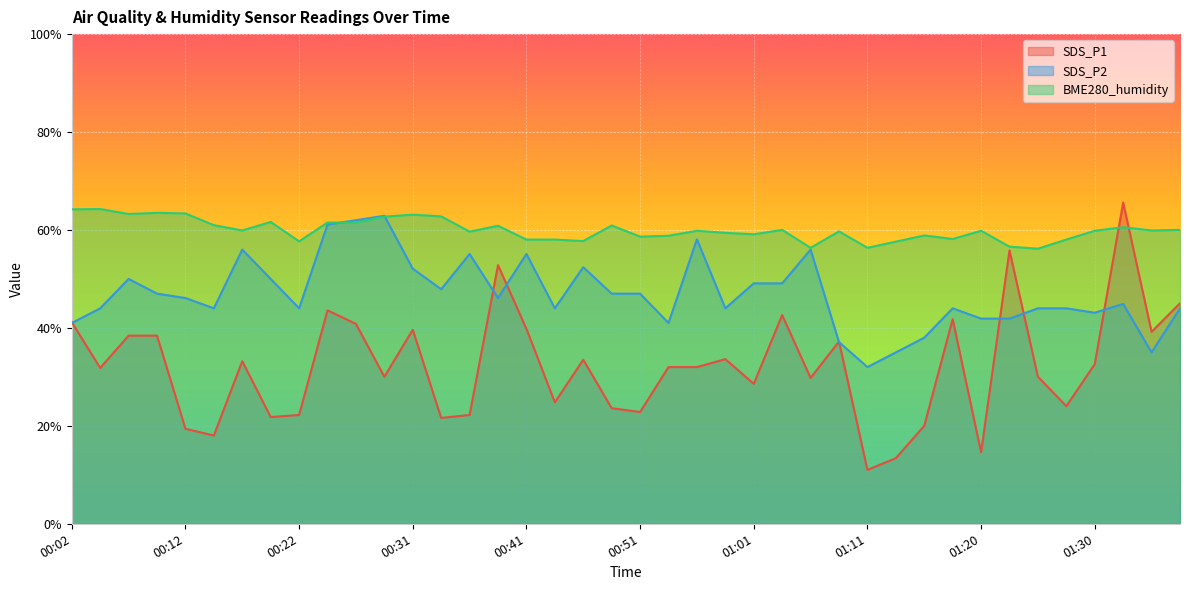

Which series has the largest total across all categories?

BME280_humidity